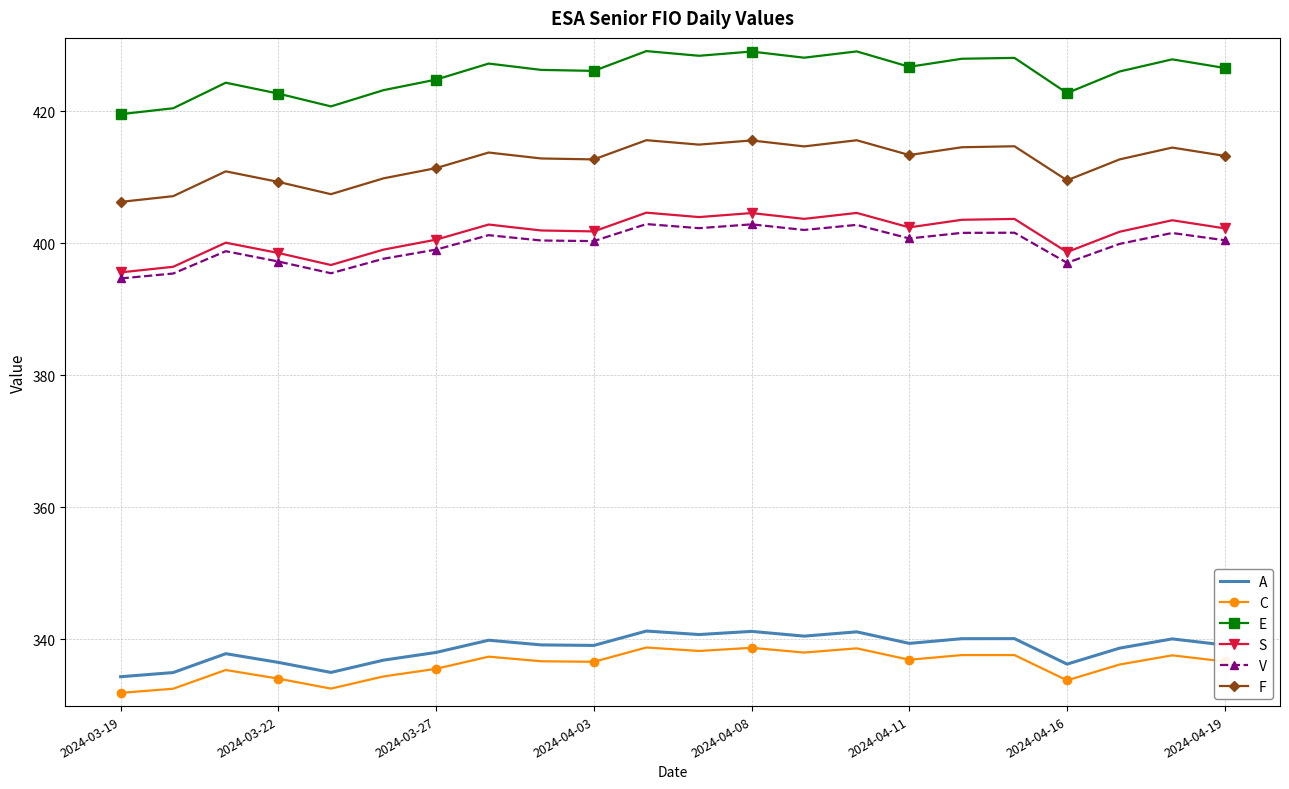

True or false: A and F intersect in this chart.

False